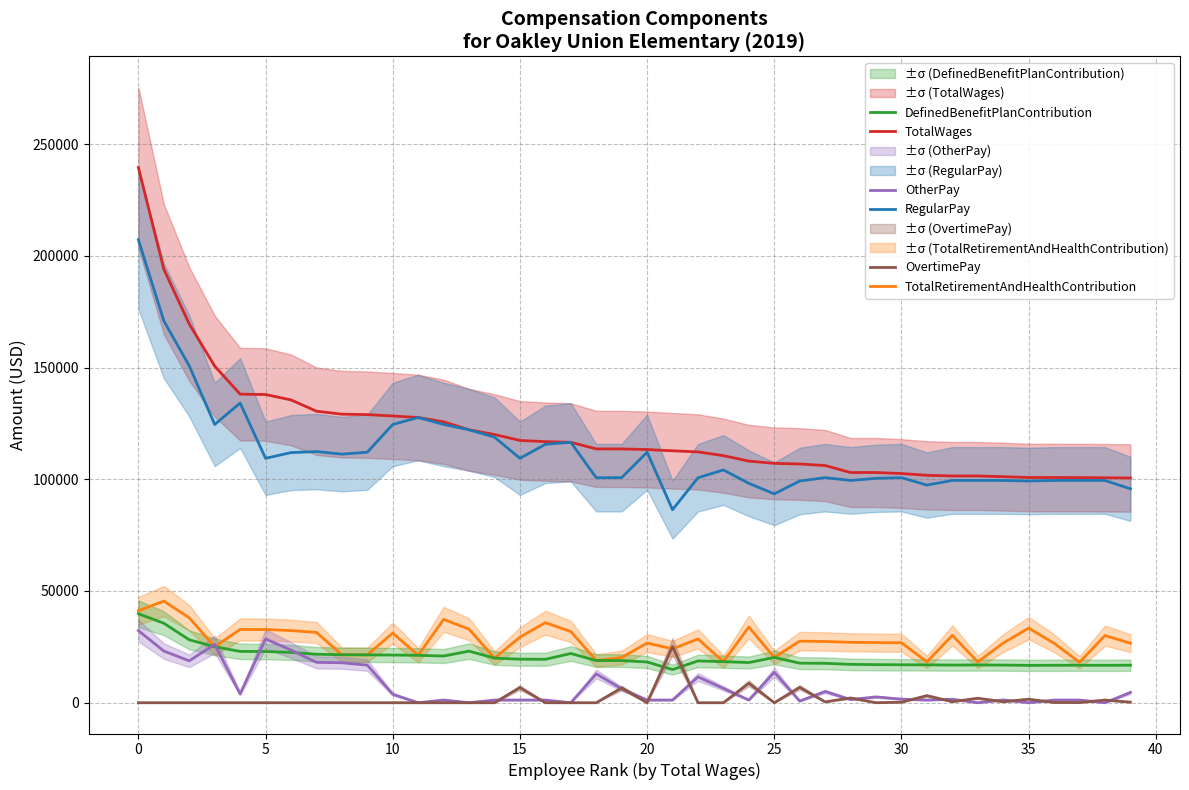

The OtherPay series shows 2390 at 28. True or false?

False